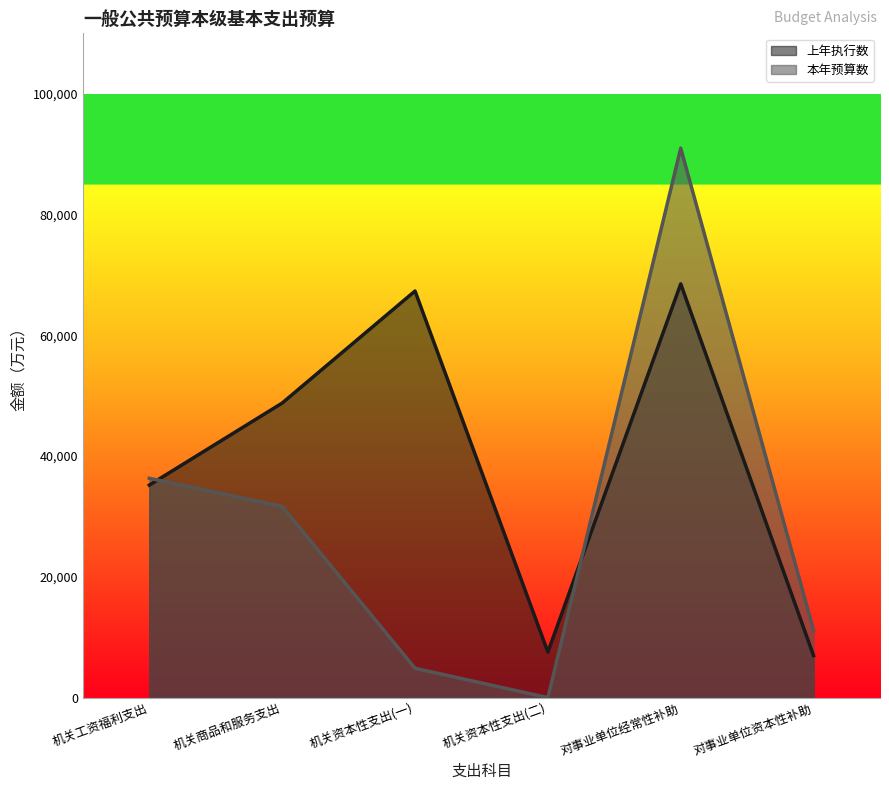

True or false: 上年执行数 has a value of 48776.0 at 机关商品和服务支出.

True